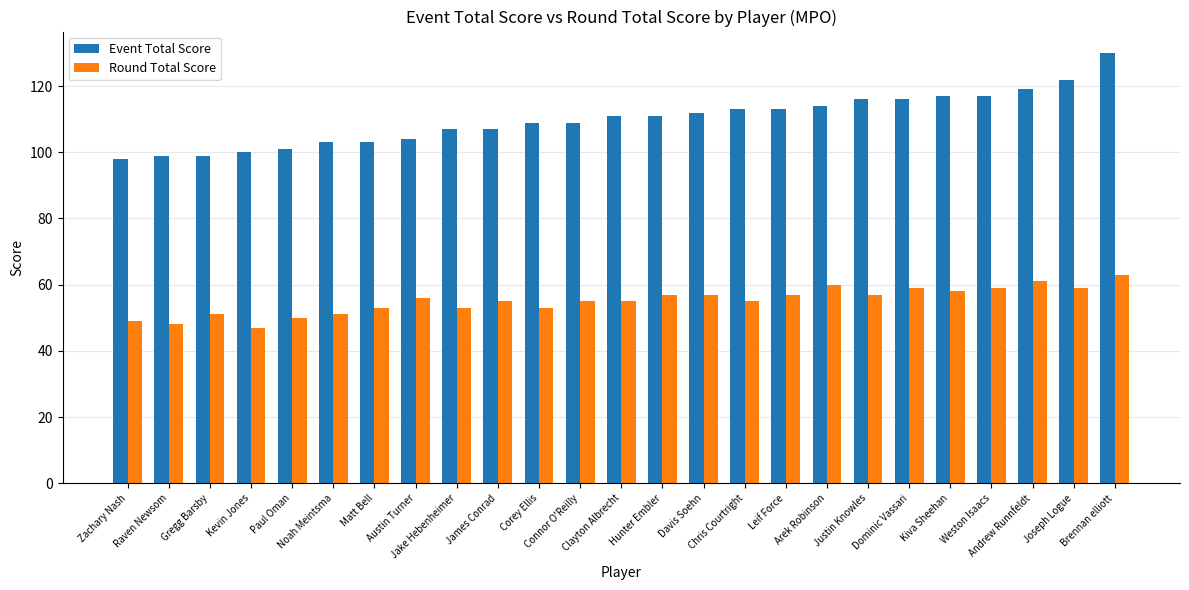

What is the sum of the Round Total Score values at Andrew Runnfeldt and Justin Knowles?

118